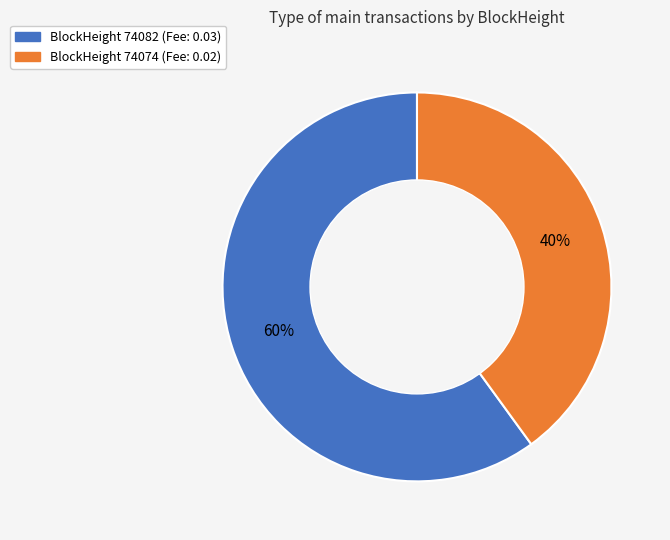

To the nearest percent, what portion does BlockHeight 74082 (Fee: 0.03) represent?

60%